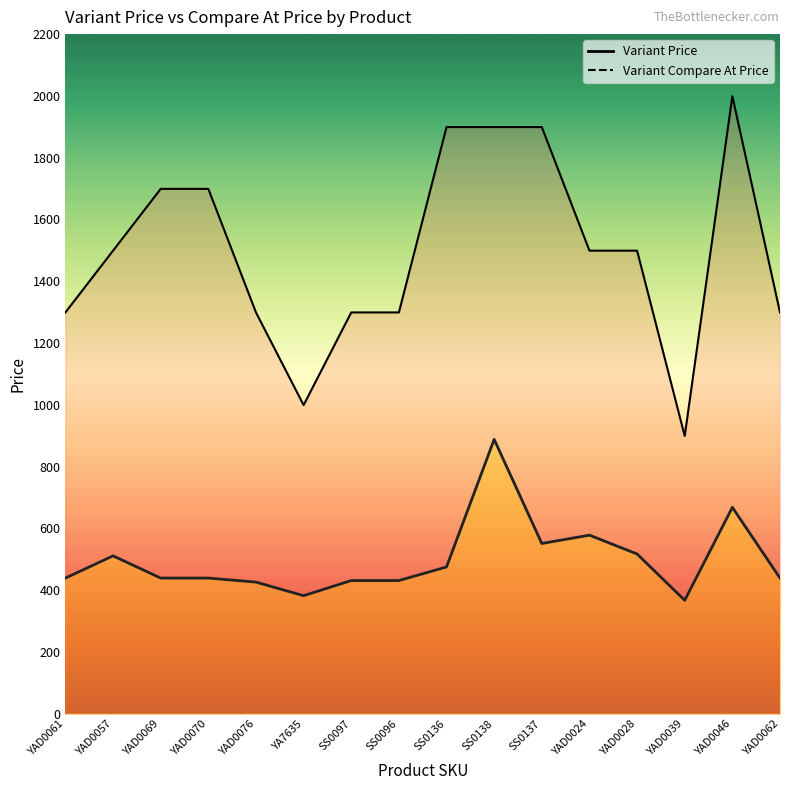

True or false: Variant Price and Variant Compare At Price cross at least once.

False